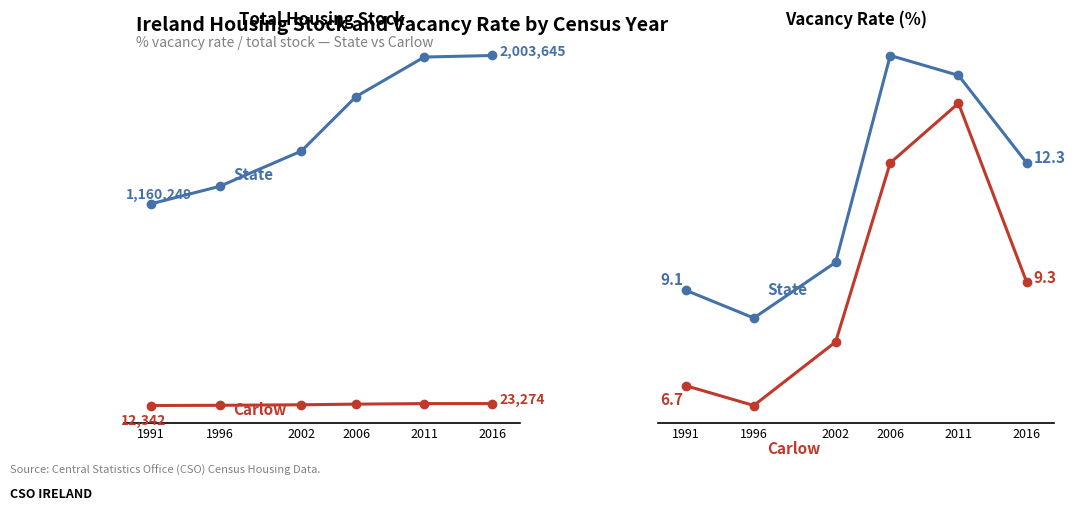

Read the Carlow (Total Stock) value at 2002.

16421.0